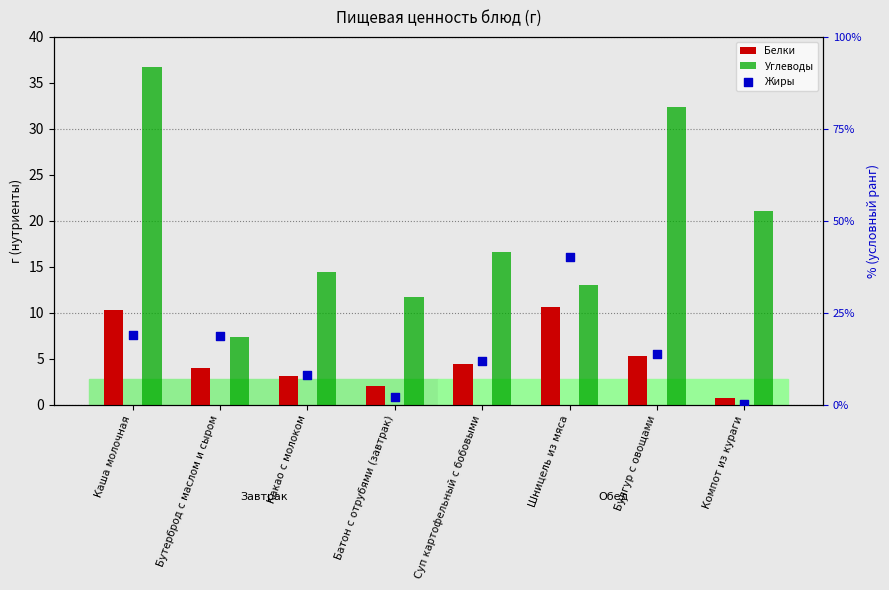

At how many categories does at least one series exceed 4?

8